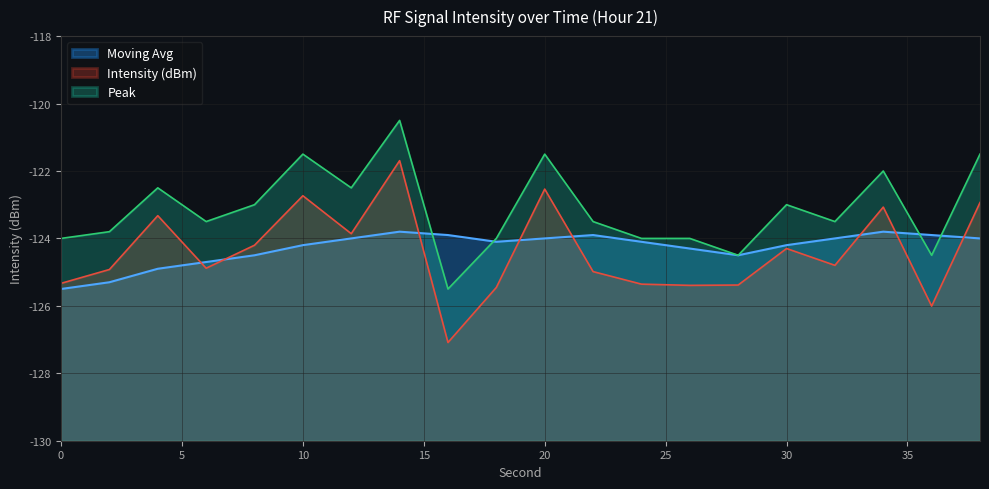

Which series ends up on top after the final intersection of Moving Avg and Peak?

Peak